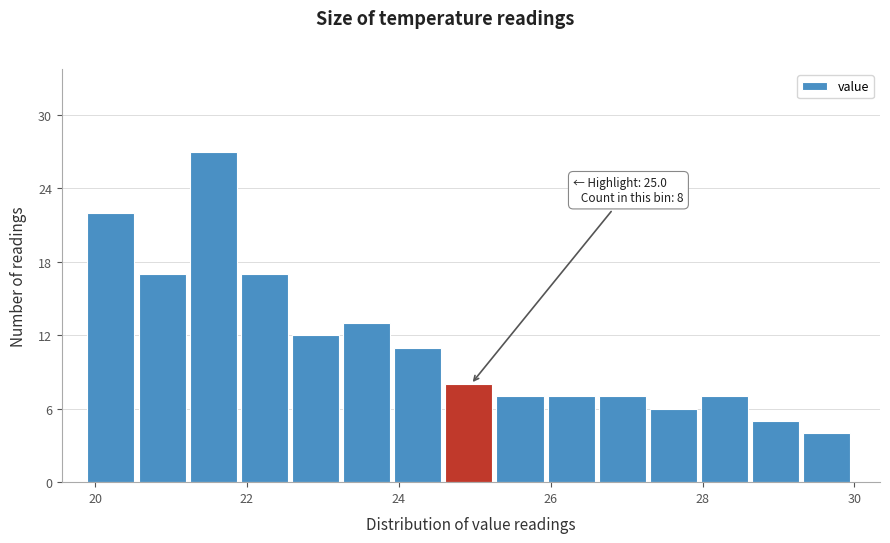

Around what value on the x-axis is the tallest bar? Give the approximate position of its centre, as read against the axis.

21.6